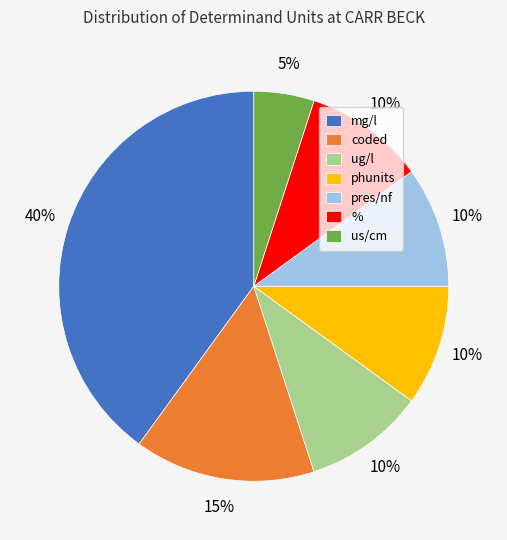

Does any single category account for the majority?

No